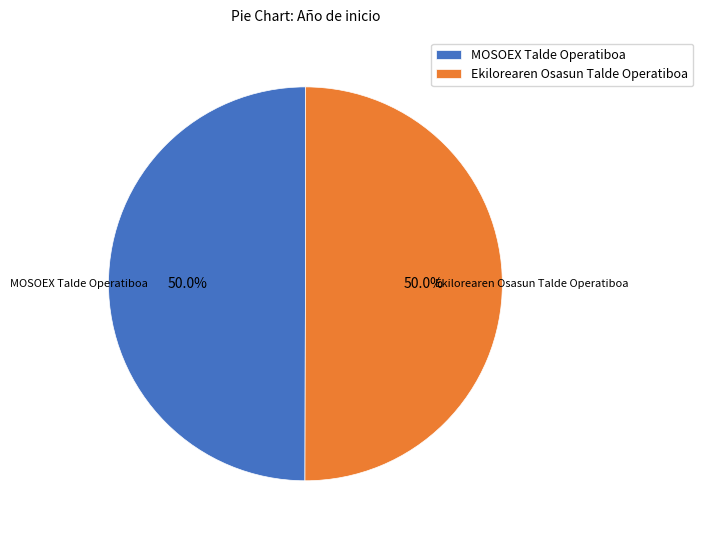

What is the ratio of the value at MOSOEX Talde Operatiboa to the value at Ekilorearen Osasun Talde Operatiboa?

1.0